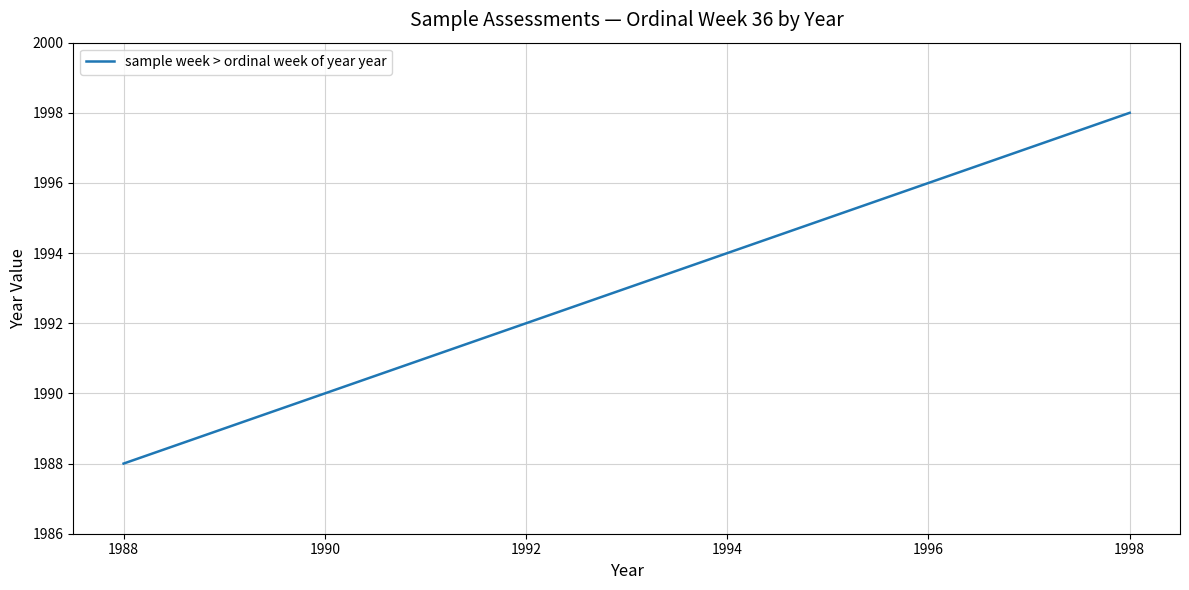

What is the greatest value displayed?

1998